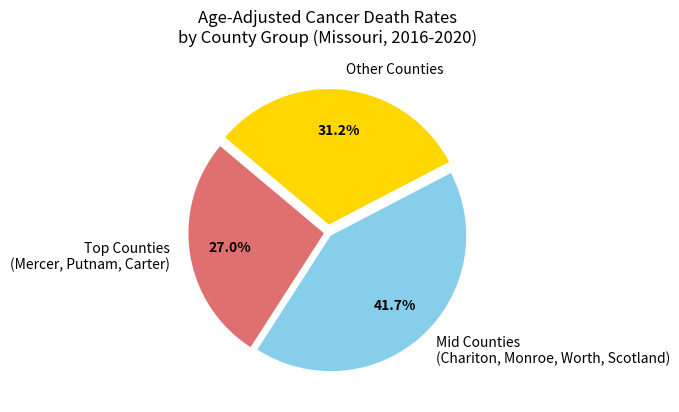

Rank the categories by value from highest to lowest.

Mid Counties (Chariton, Monroe, Worth, Scotland), Other Counties, Top Counties (Mercer, Putnam, Carter)